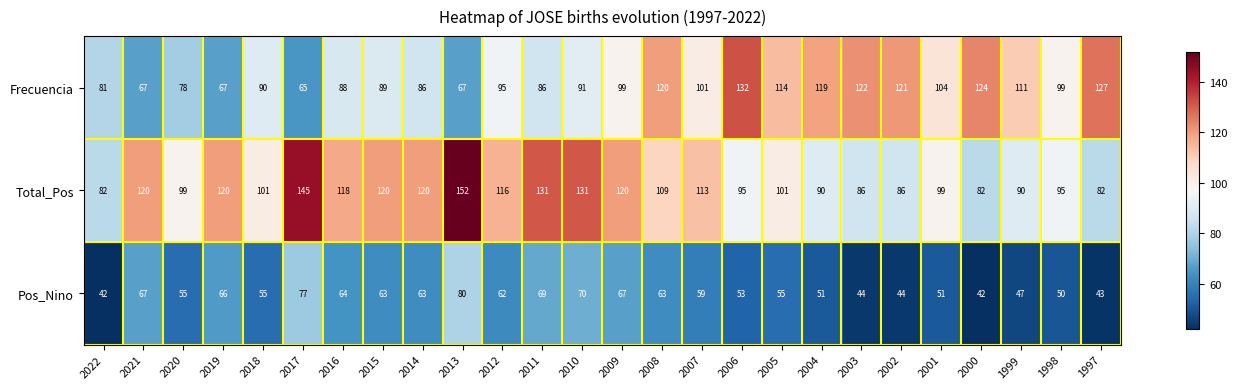

What is the sum of all Frecuencia values?

2543